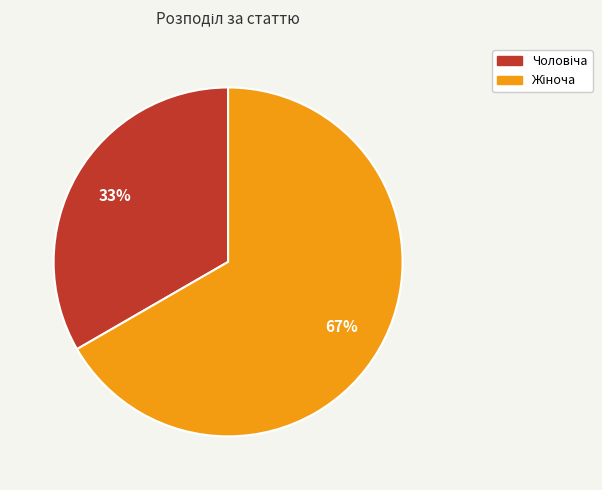

To the nearest percent, what is the average slice percentage?

50%